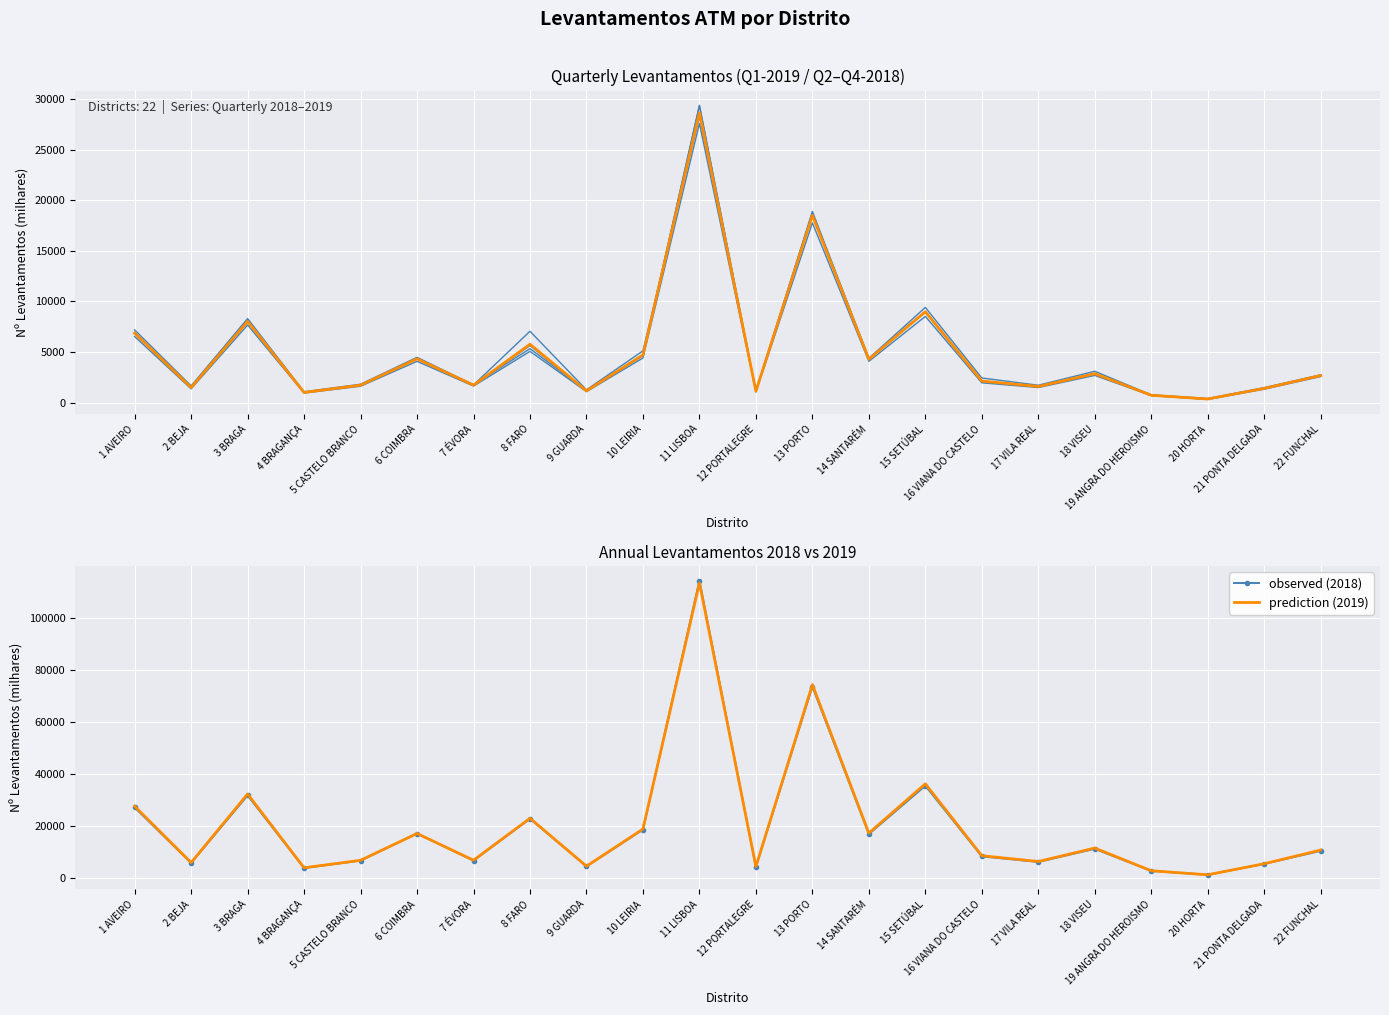

What is the sum of all prediction (2019) values?

441169.2